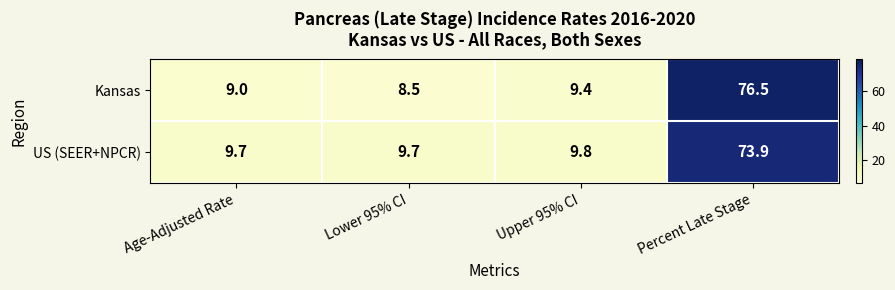

Reading left to right, list all the values displayed in this chart.

Kansas: Age-Adjusted Rate=9.0	Lower 95% CI=8.5	Upper 95% CI=9.4	Percent Late Stage=76.5
US (SEER+NPCR): Age-Adjusted Rate=9.7	Lower 95% CI=9.7	Upper 95% CI=9.8	Percent Late Stage=73.9